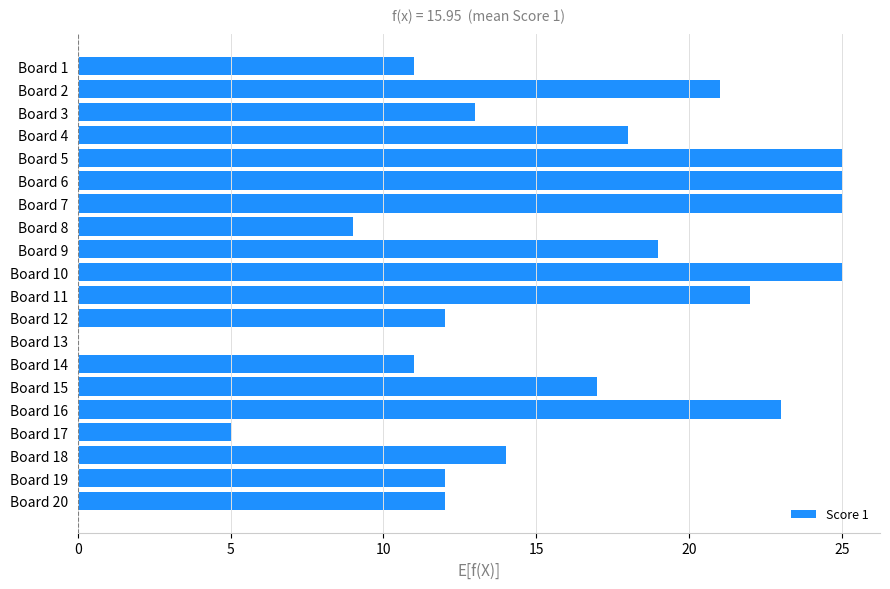

What is the sum of the values at Board 2 and Board 3?

34